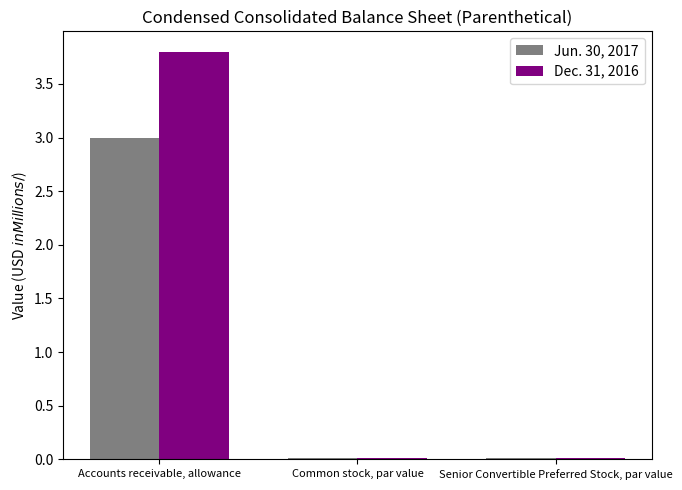

Does the chart contain stacked bars?

No